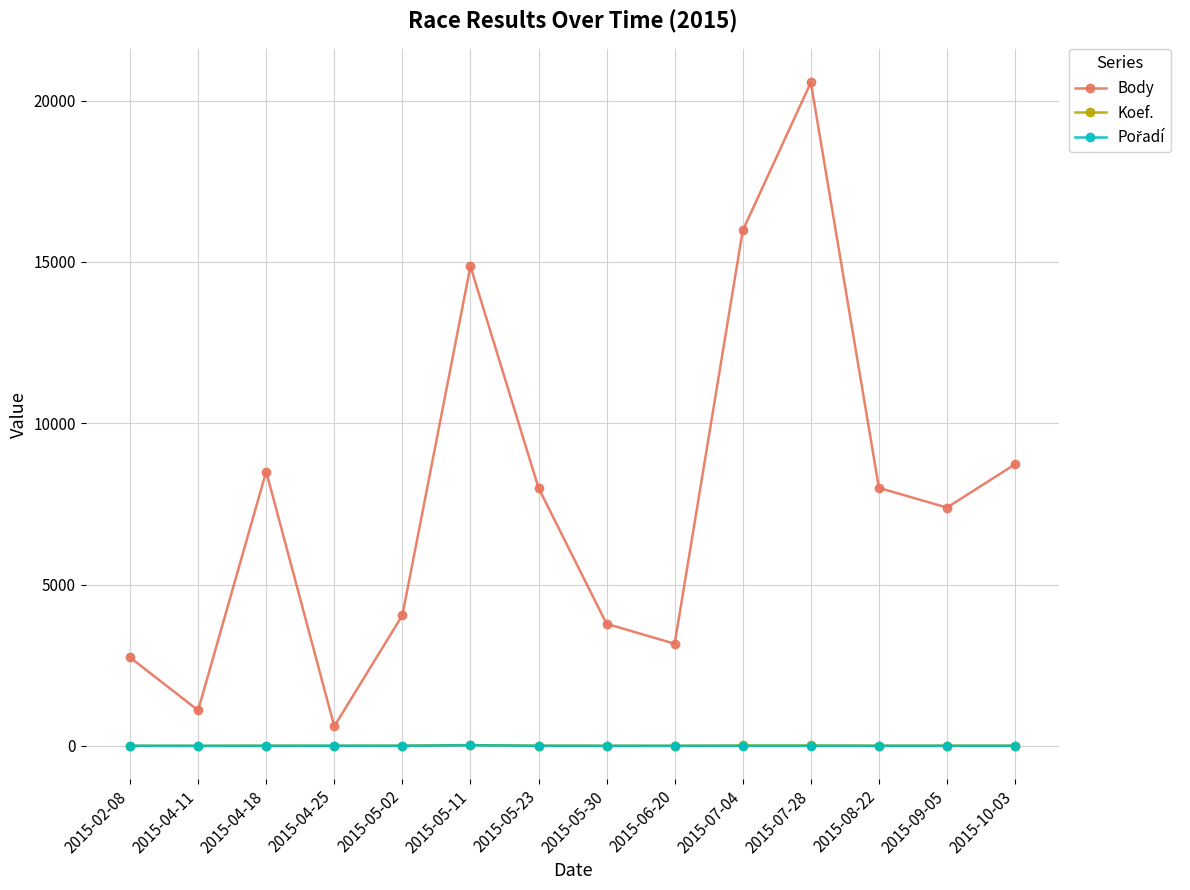

True or false: Body and Koef. cross at least once.

False